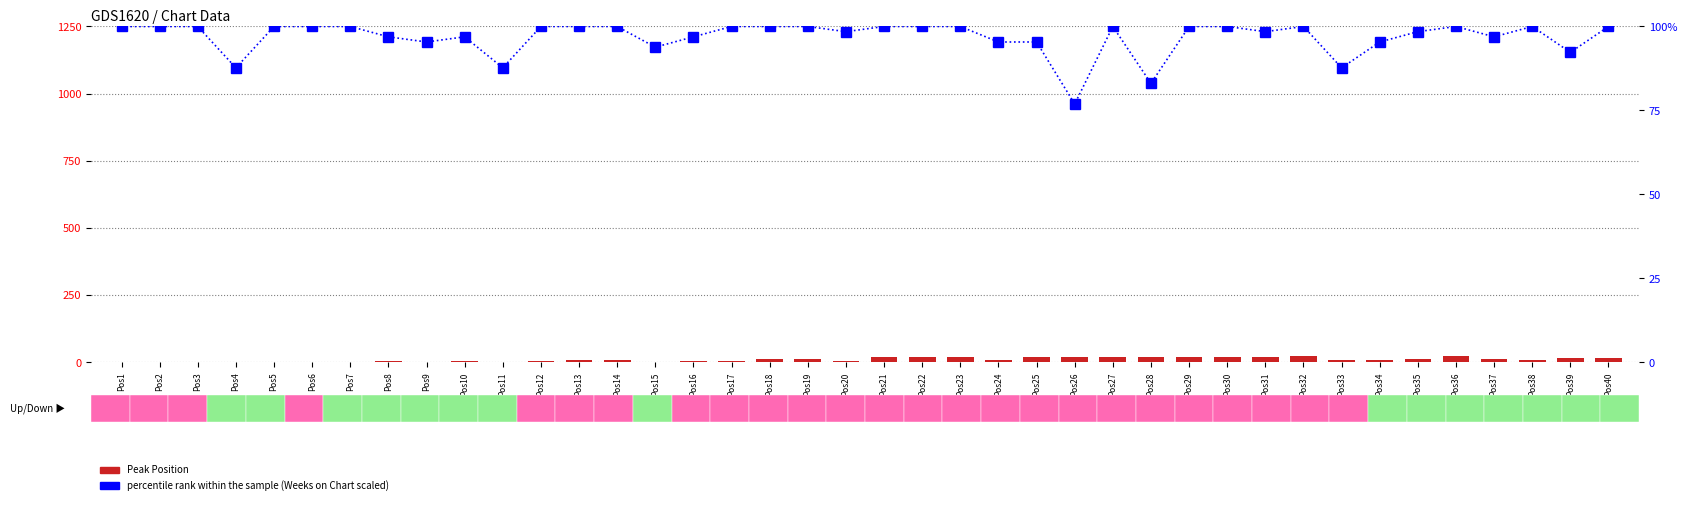

Rank the categories by percentile rank within the sample value from lowest to highest.

Pos26, Pos28, Pos4, Pos11, Pos33, Pos39, Pos15, Pos9, Pos24, Pos25, Pos34, Pos8, Pos10, Pos16, Pos37, Pos20, Pos31, Pos35, Pos1, Pos2, Pos3, Pos5, Pos6, Pos7, Pos12, Pos13, Pos14, Pos17, Pos18, Pos19, Pos21, Pos22, Pos23, Pos27, Pos29, Pos30, Pos32, Pos36, Pos38, Pos40